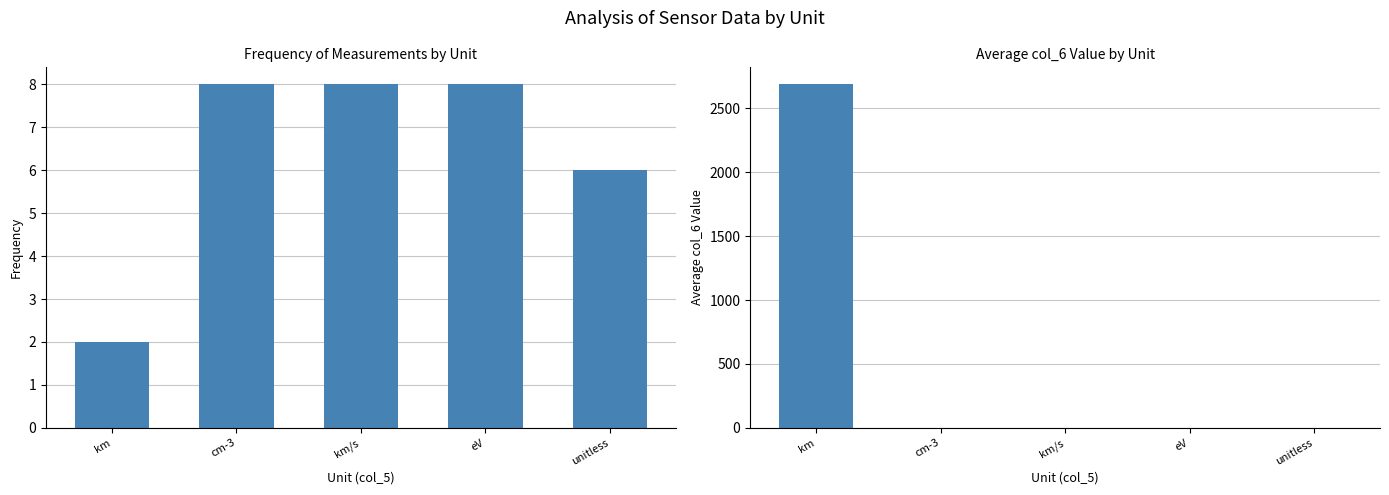

What is the sum of the Frequency values at km and km/s?

10.0